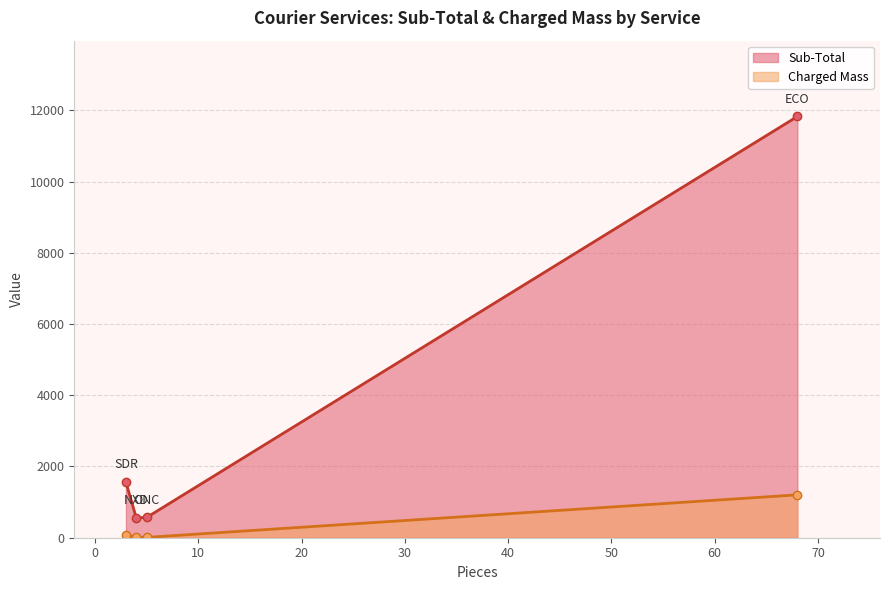

Which category has the highest value in the Sub-Total series?

ECO